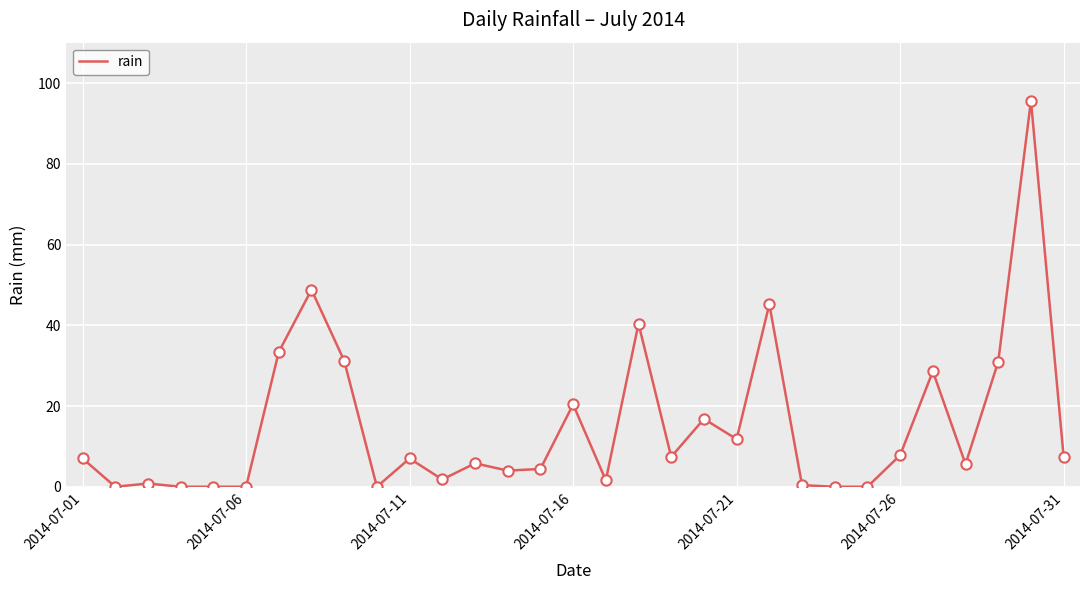

What is the greatest value displayed?

95.6